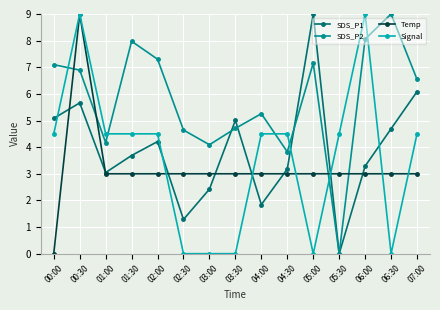

The value of Temp at 02:00 is 5.3. True or false?

False